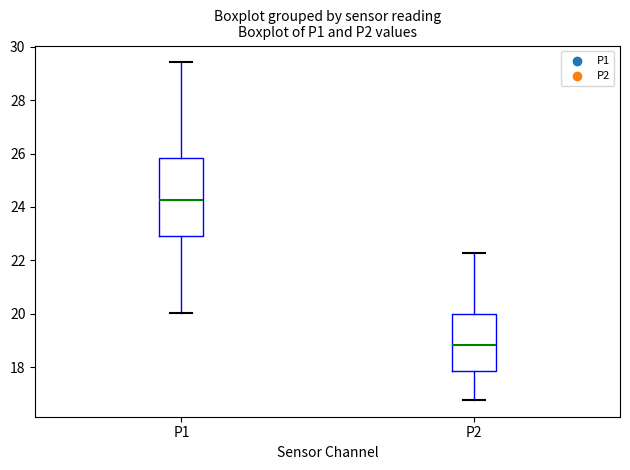

Reading left to right, read every box against the y-axis: the position of its median line, the range the box covers, and the ends of its whiskers. The values are not printed on the chart, so give them approximately, as read against the axis.

P1: median 24.2, box 23.0 to 25.8, whiskers 20.0 to 29.4
P2: median 18.8, box 17.8 to 20.0, whiskers 16.8 to 22.2